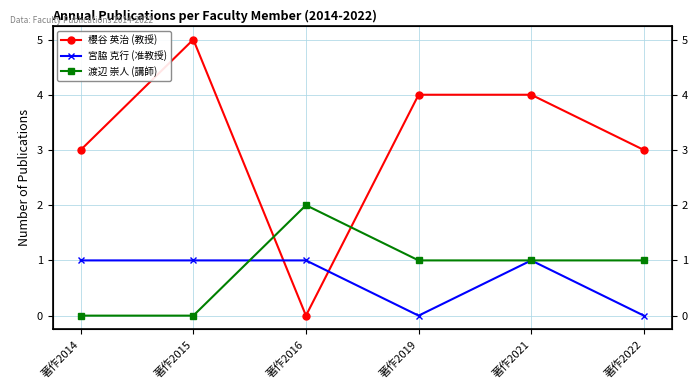

Which series has the largest total across all categories?

櫻谷 英治 (教授)